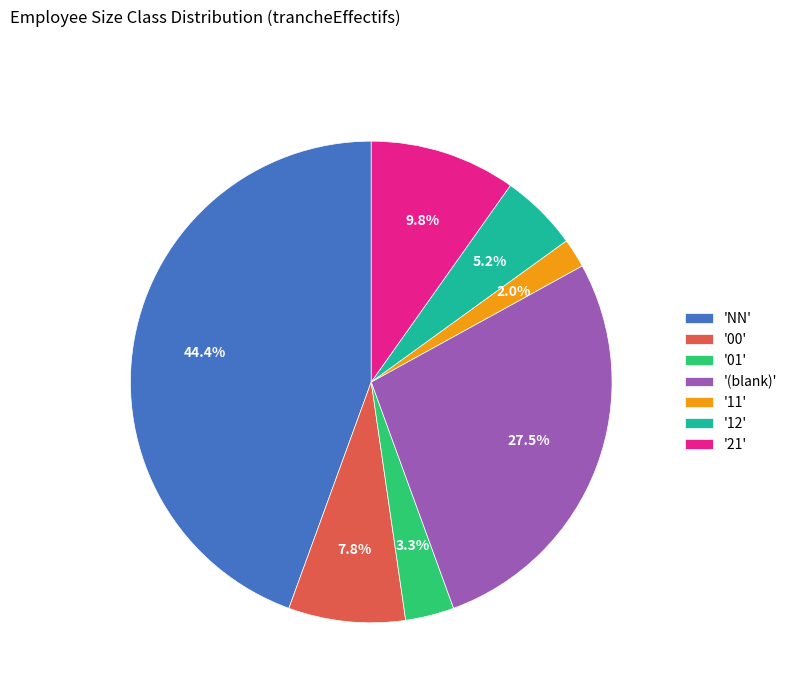

Which slice is the largest?

'NN'